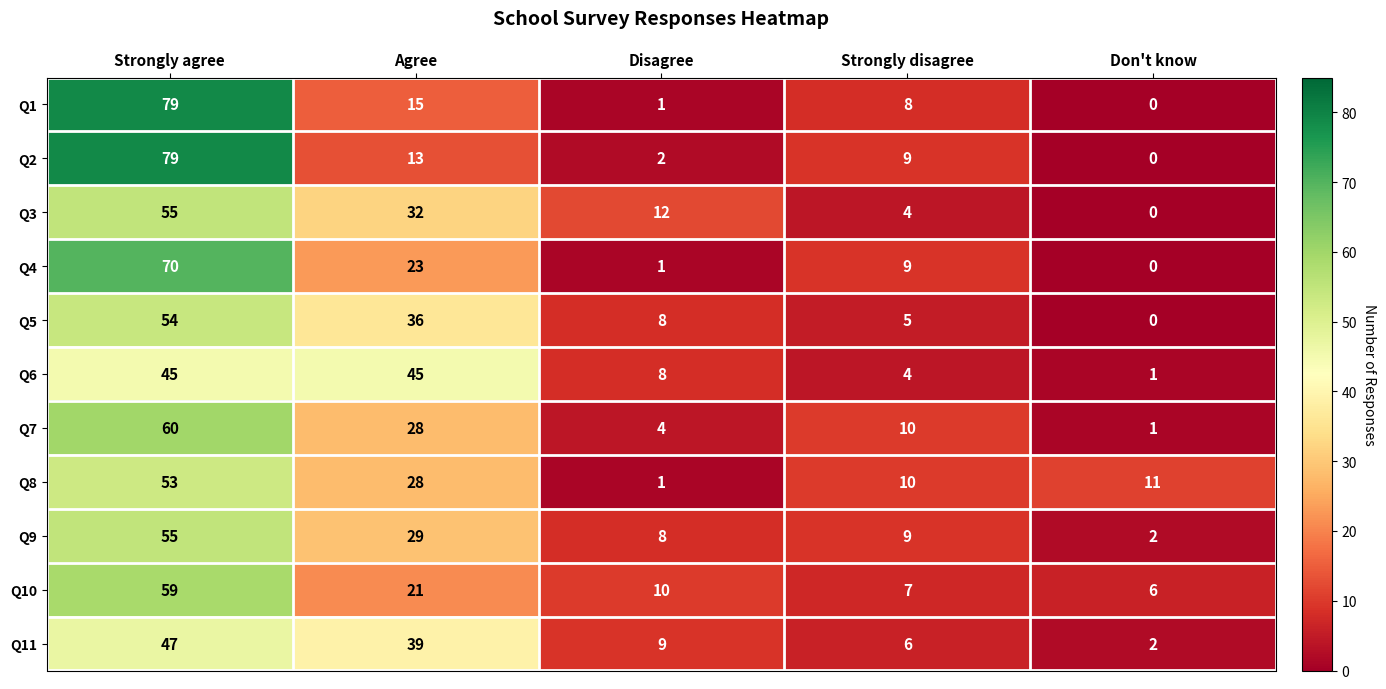

At which label does Q3 reach its peak?

Strongly agree